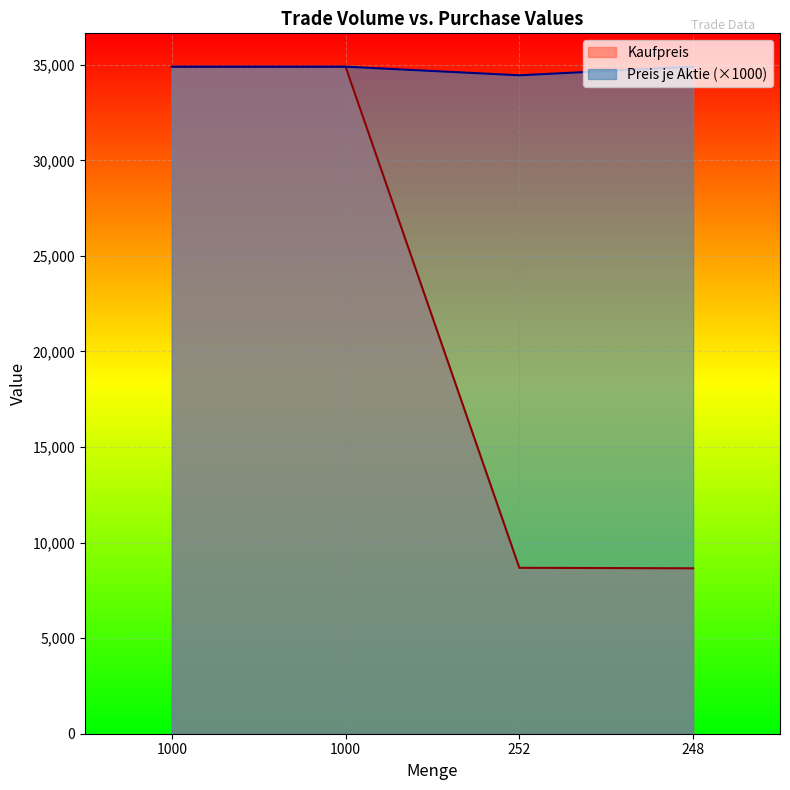

Reading right to left, list all the values displayed in this chart.

Kaufpreis: 8655.2	8681.4	34900.0	34900.0
Preis je Aktie: 34900.0	34450.0	34900.0	34900.0